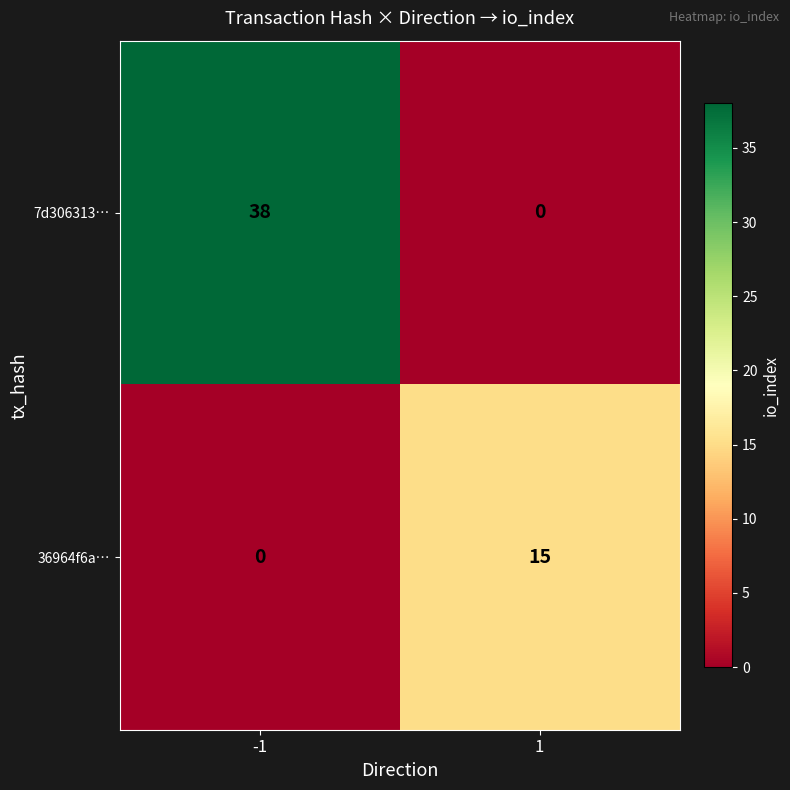

What value does the 7d306313… series have at -1, to the nearest 10?

40